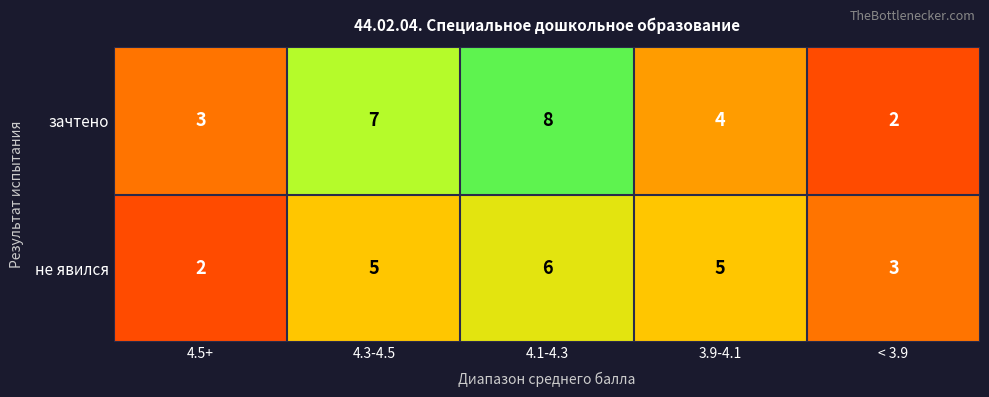

Reading left to right, list all the values displayed in this chart.

зачтено: 3	7	8	4	2
не явился: 2	5	6	5	3